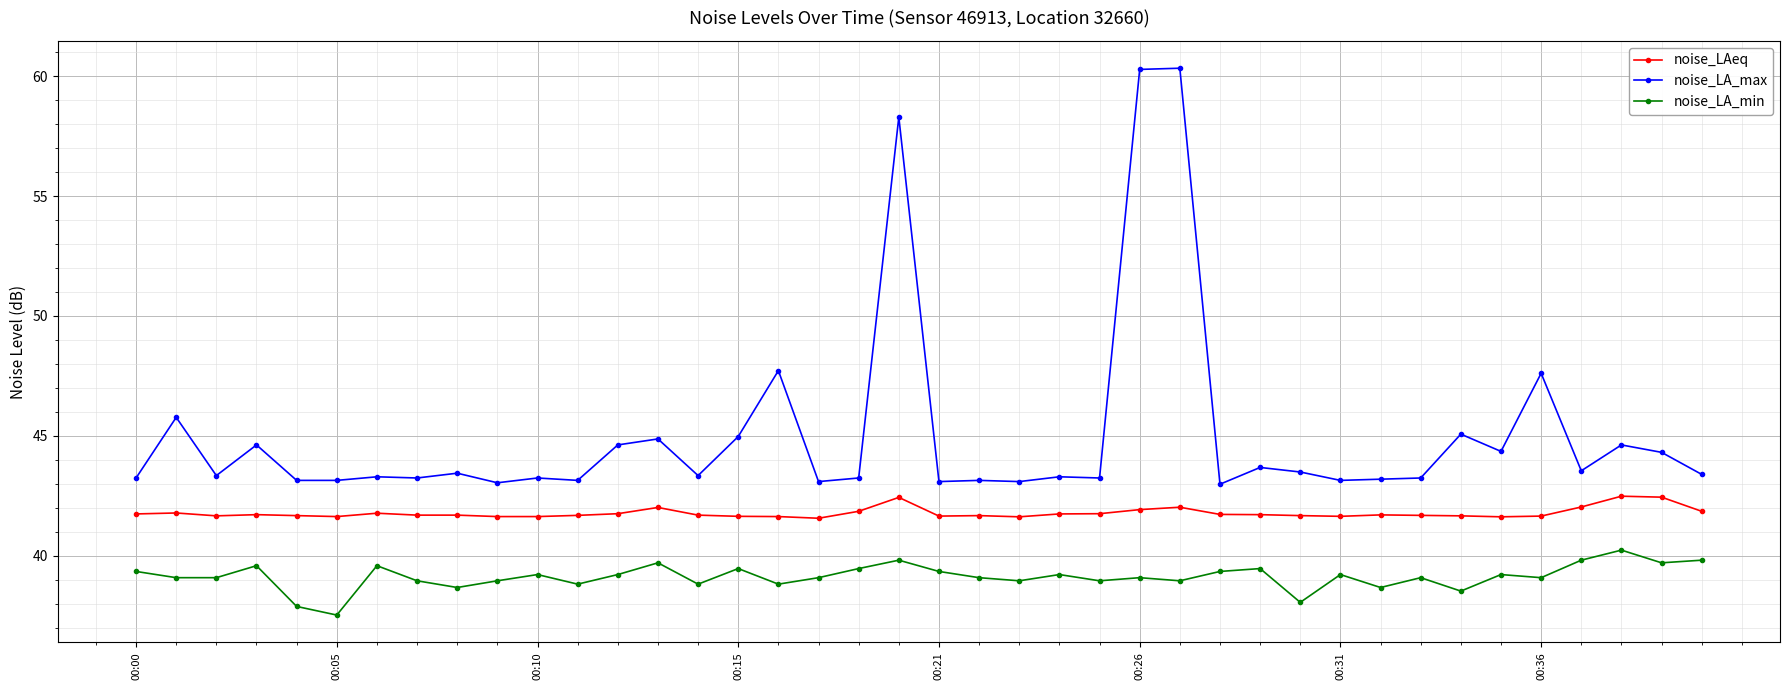

What is the minimum value shown in the chart?

37.5